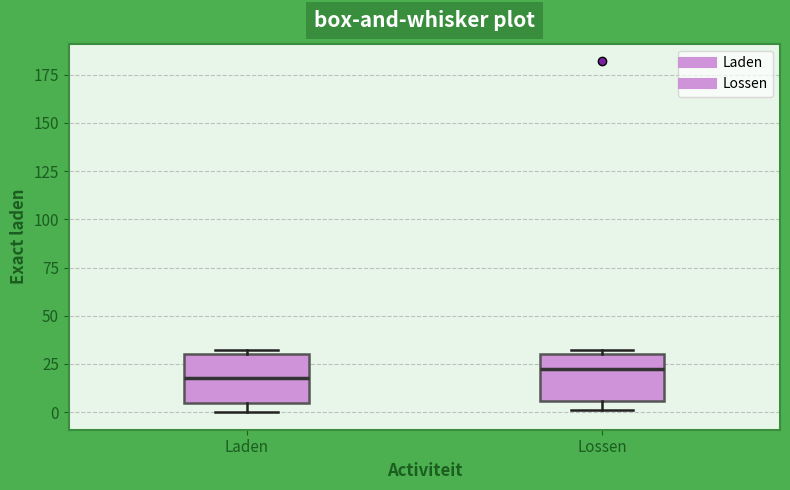

Reading left to right, read every box against the y-axis: the position of its median line, the range the box covers, and the ends of its whiskers. The values are not printed on the chart, so give them approximately, as read against the axis.

Laden: median 20, box 5 to 30, whiskers 0 to 30 (just above the box's upper edge)
Lossen: median 25, box 5 to 30, whiskers 0 to 30 (just above the box's upper edge)